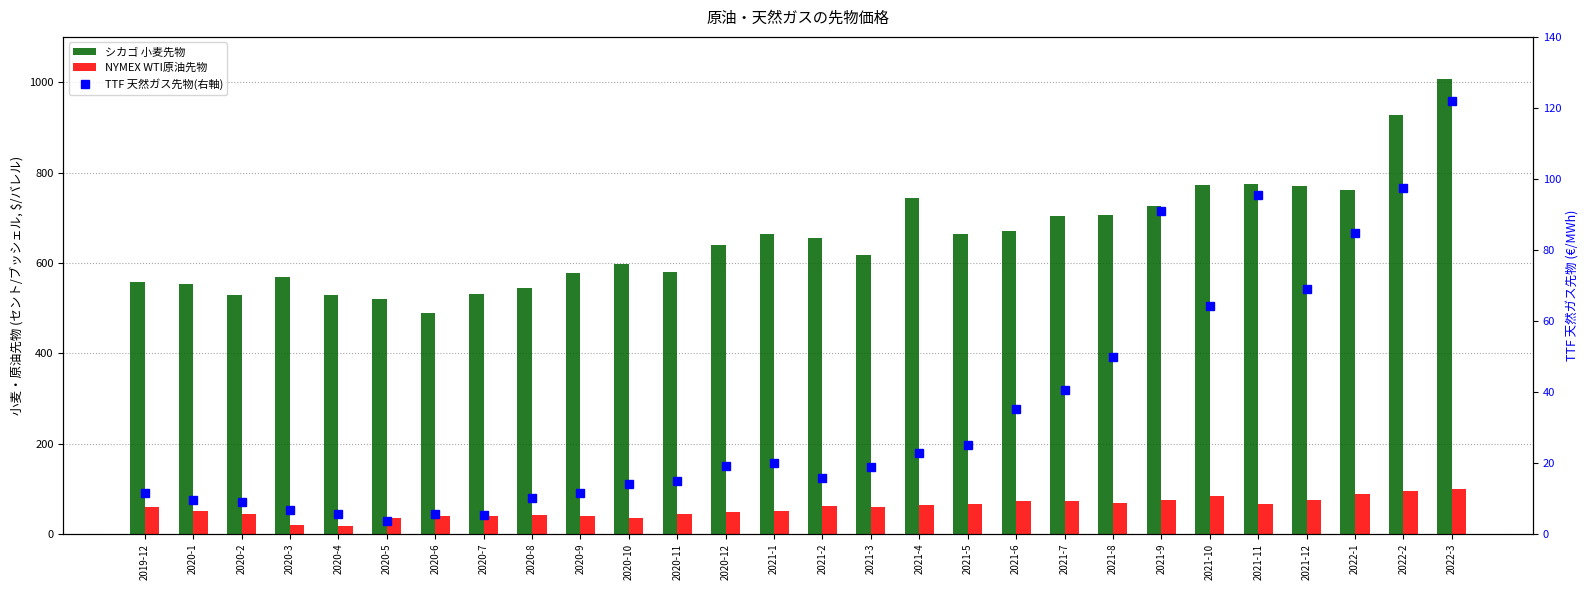

What is the highest value of the TTF 天然ガス先物(右軸) series?

122.0